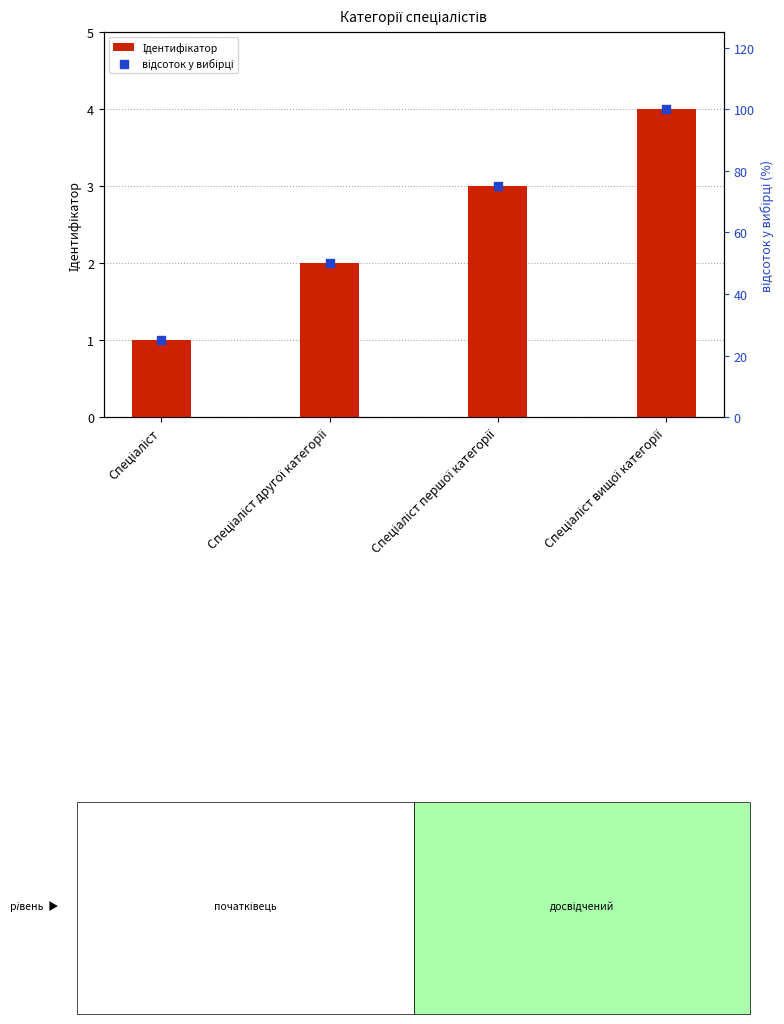

Which series contains the highest Y value?

відсоток у вибірці